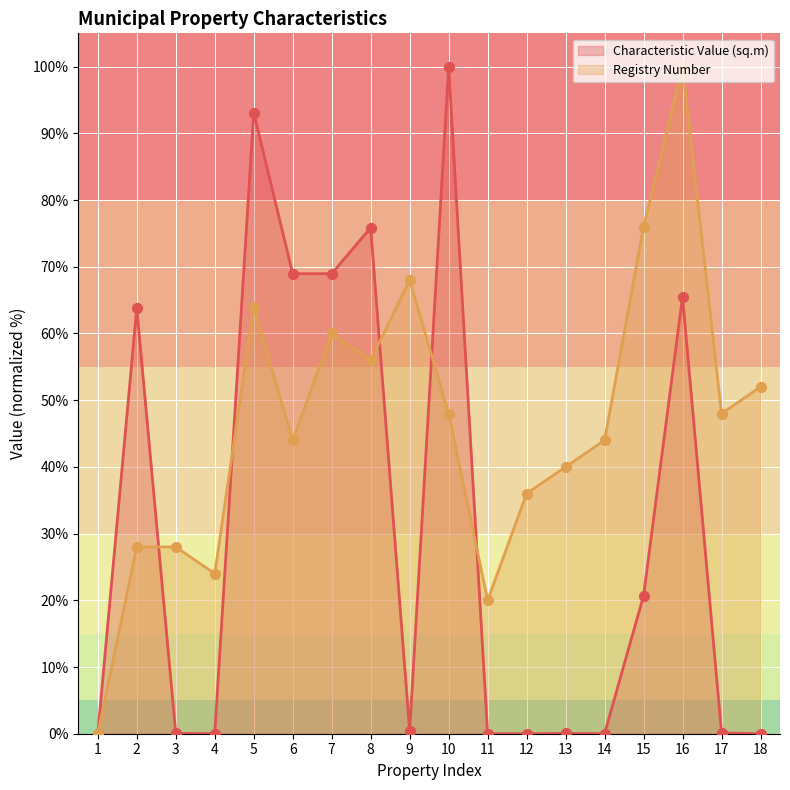

Which series has the largest Y range (max minus min)?

Characteristic Value (sq.m)